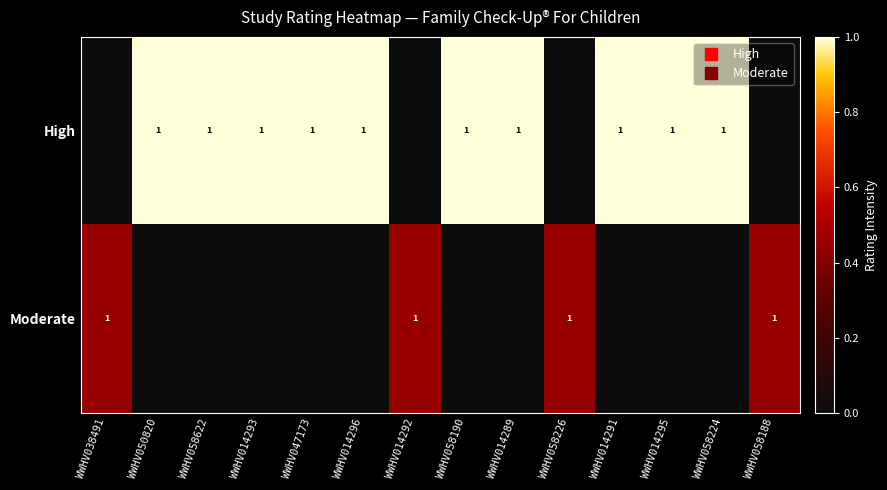

At which label does High reach its minimum?

WWHV038491